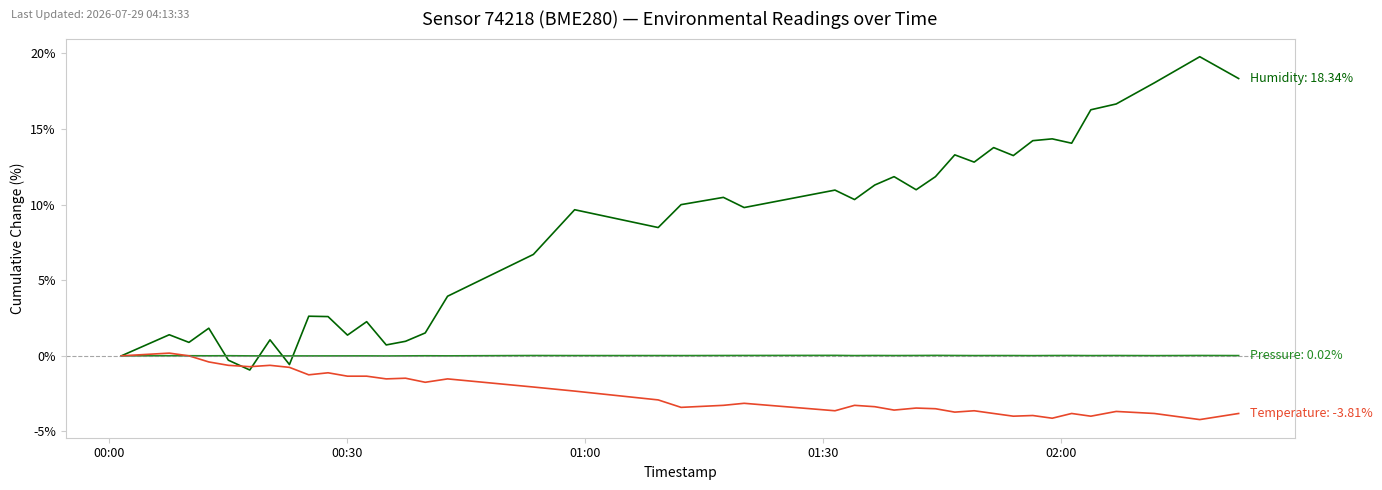

What is the maximum value shown in the chart?

19.8